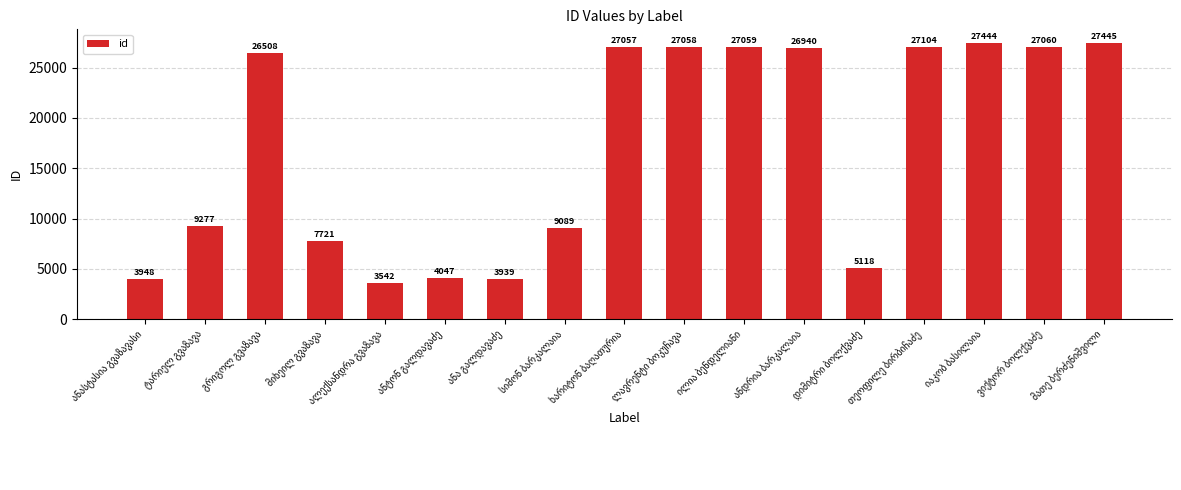

What is the difference between the maximum and minimum values?

23903